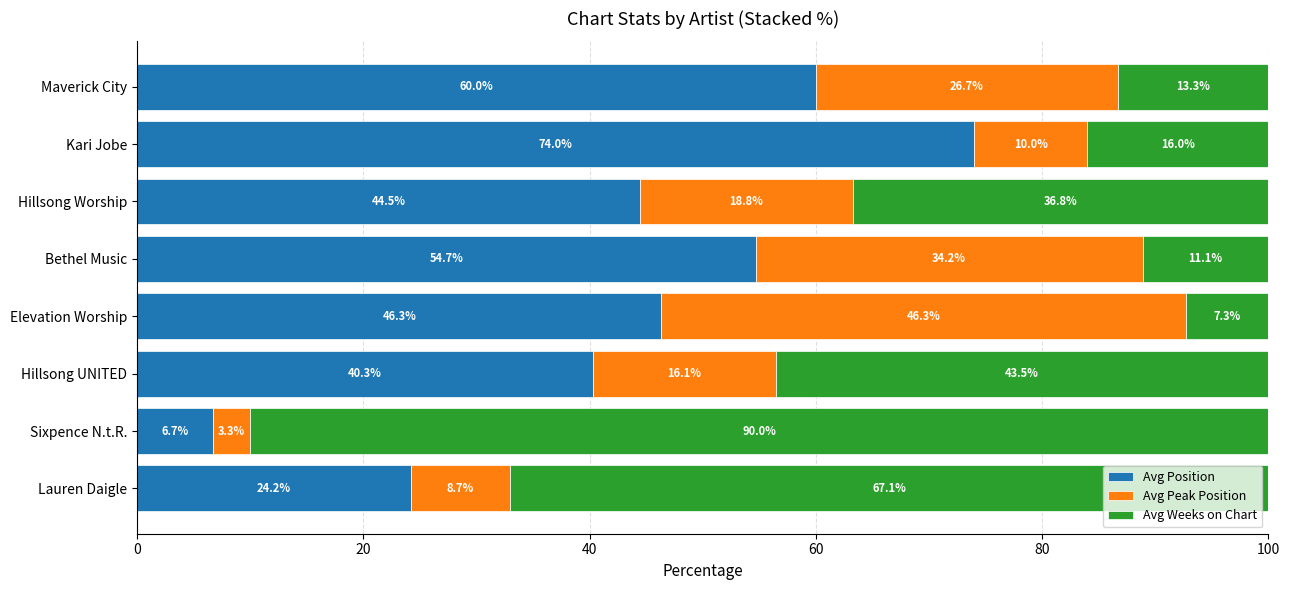

Read the Avg Position value at Sixpence N.t.R..

6.7